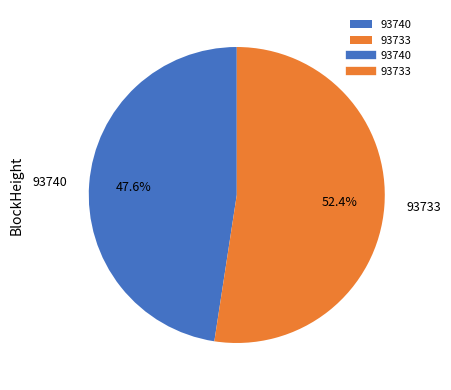

The 93740 slice represents 7% of the pie. True or false?

False